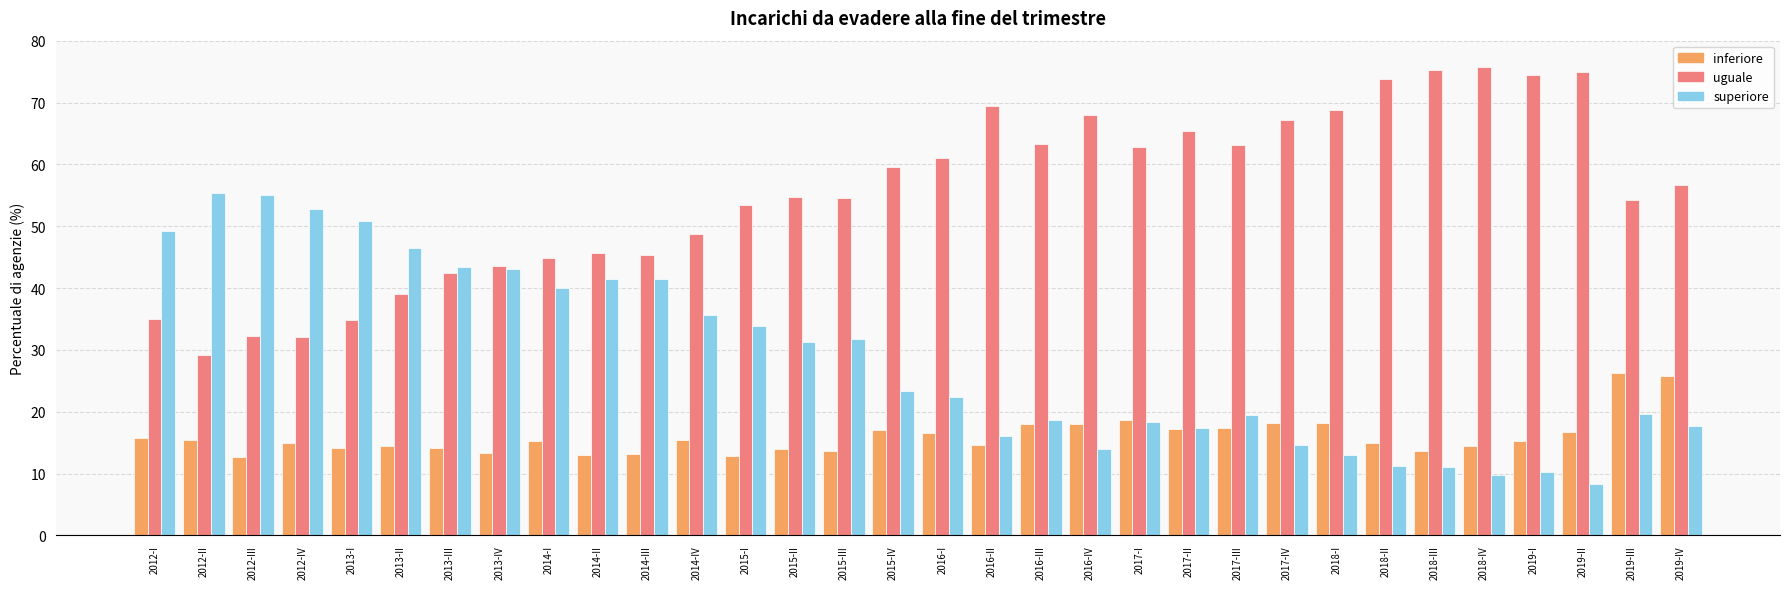

At which category does the chart reach its minimum across all series?

2019-II